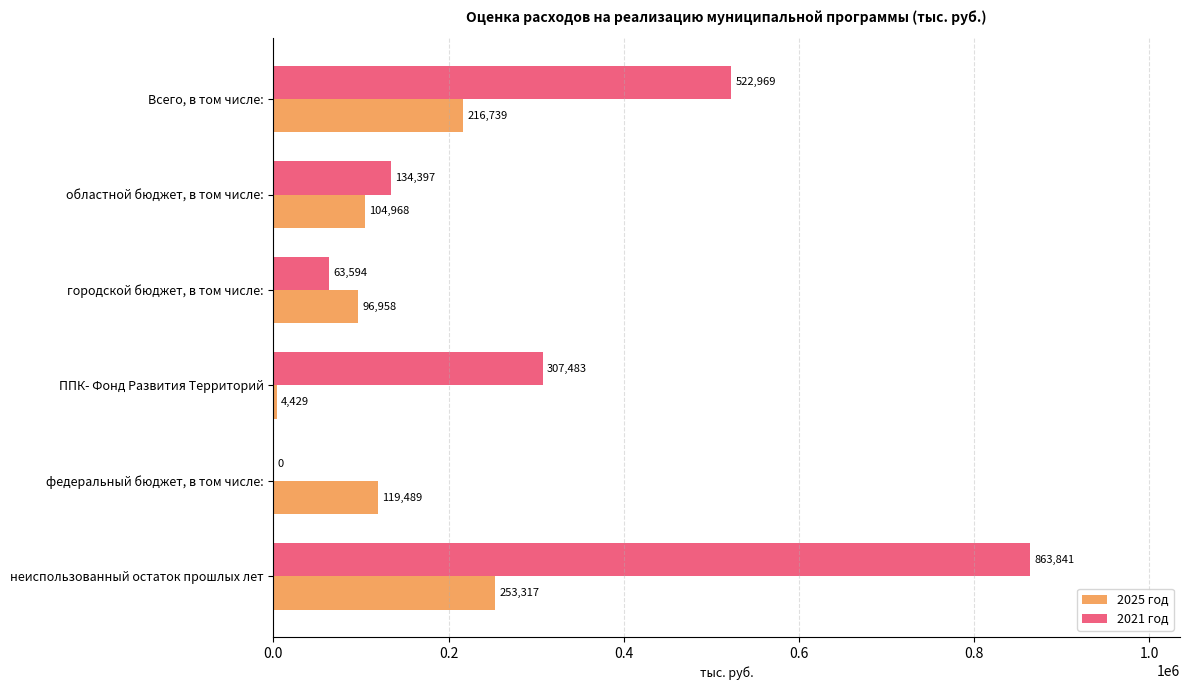

What value does the 2025 год series have at неиспользованный остаток прошлых лет?

253316.6